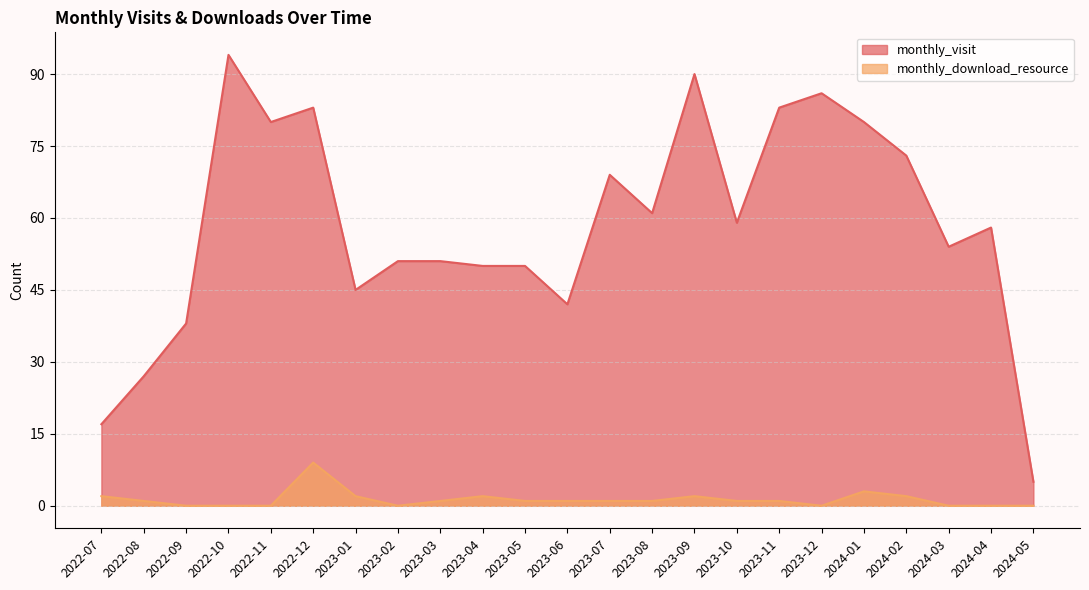

What is the difference between the second highest and second lowest values in the monthly_download_resource series?

3